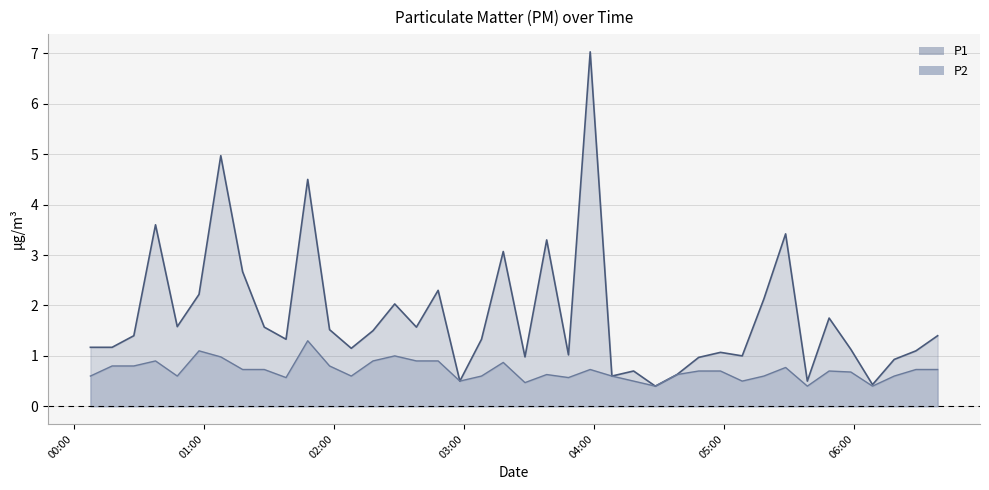

True or false: P1 and P2 cross at least once.

False